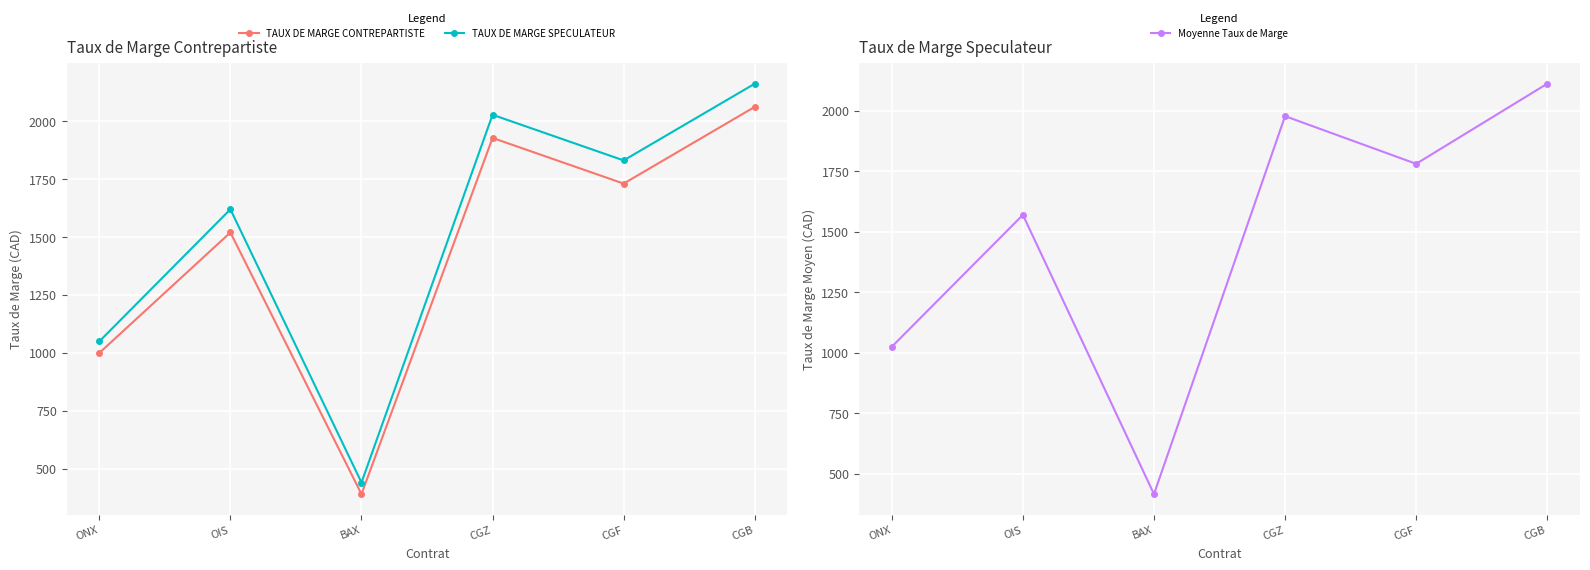

What is the label of the 3rd point from the left?

BAX